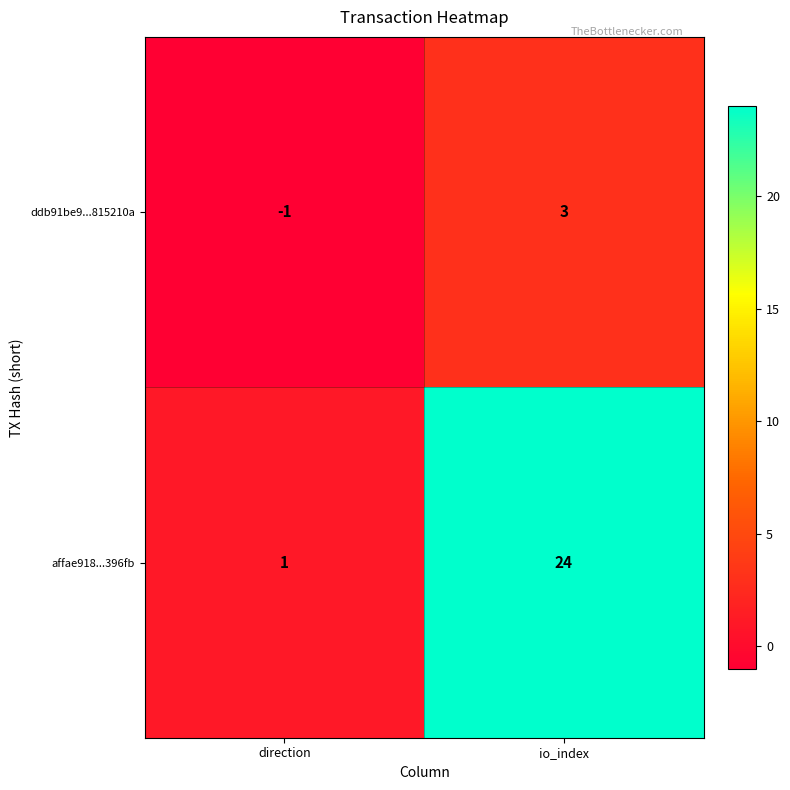

What is the difference between the highest and lowest values at direction?

2